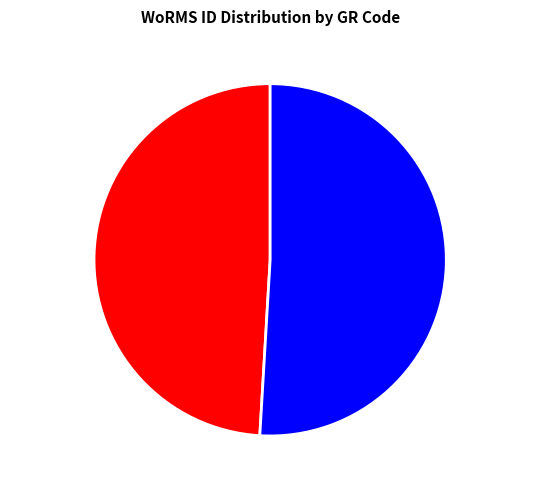

Approximately how many times larger is the value at RCC2979 compared to RCC6692?

1.0